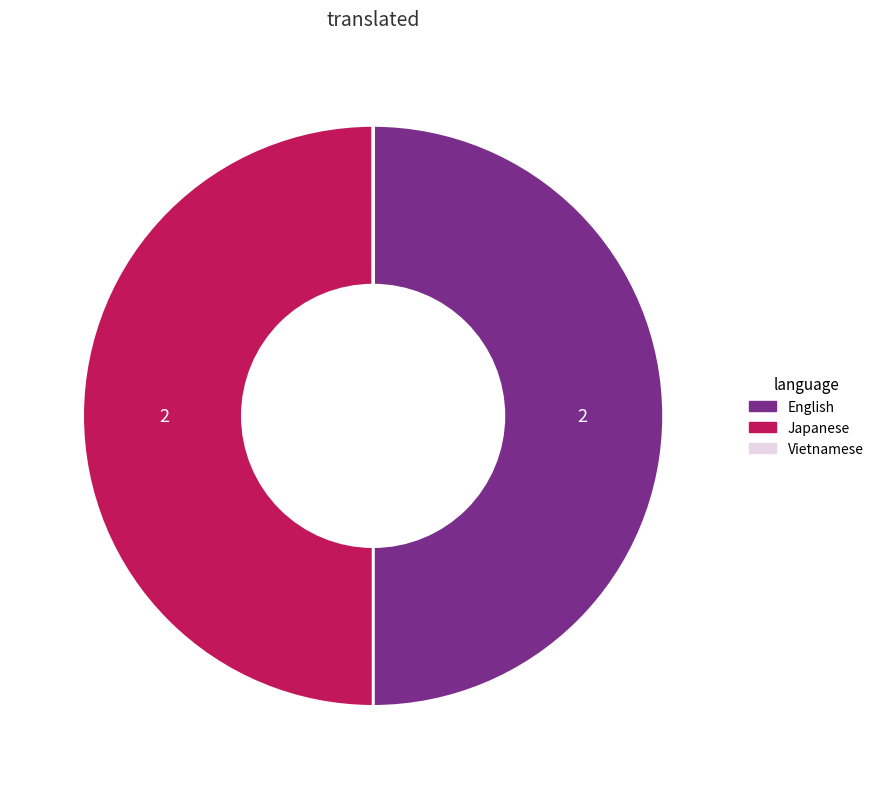

Is it true that English is 50% of the pie?

True